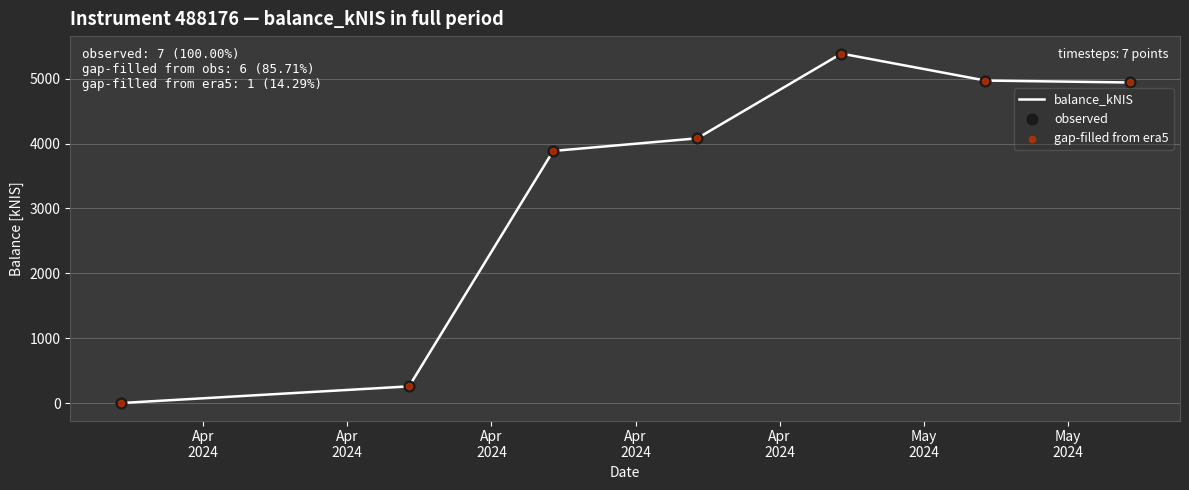

True or false: there are more than 2 points higher than both neighbors.

False